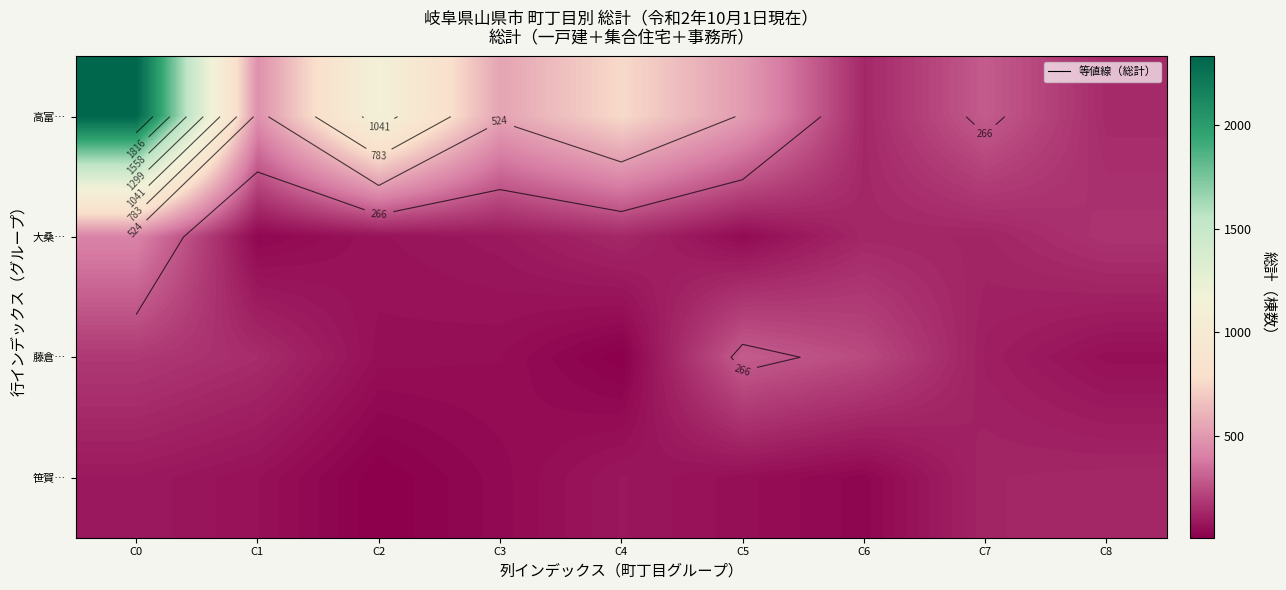

Between C6 and C0, which is larger?

C0